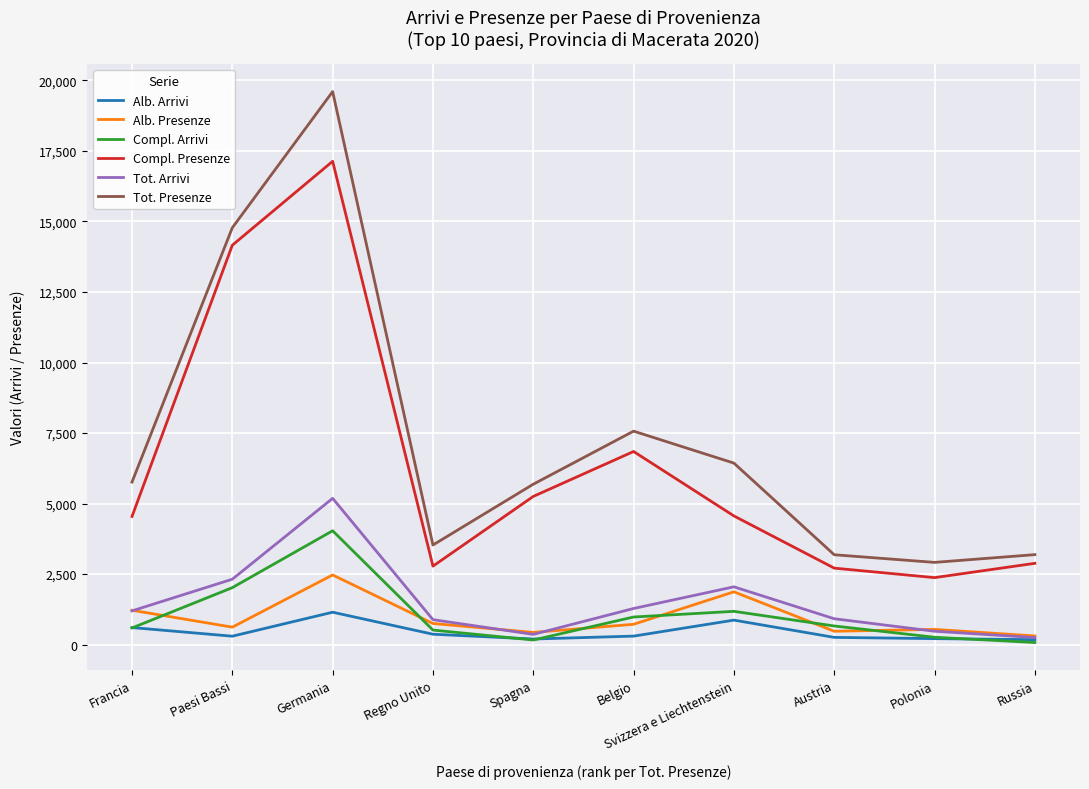

Is this an area chart (filled region under the line)?

No